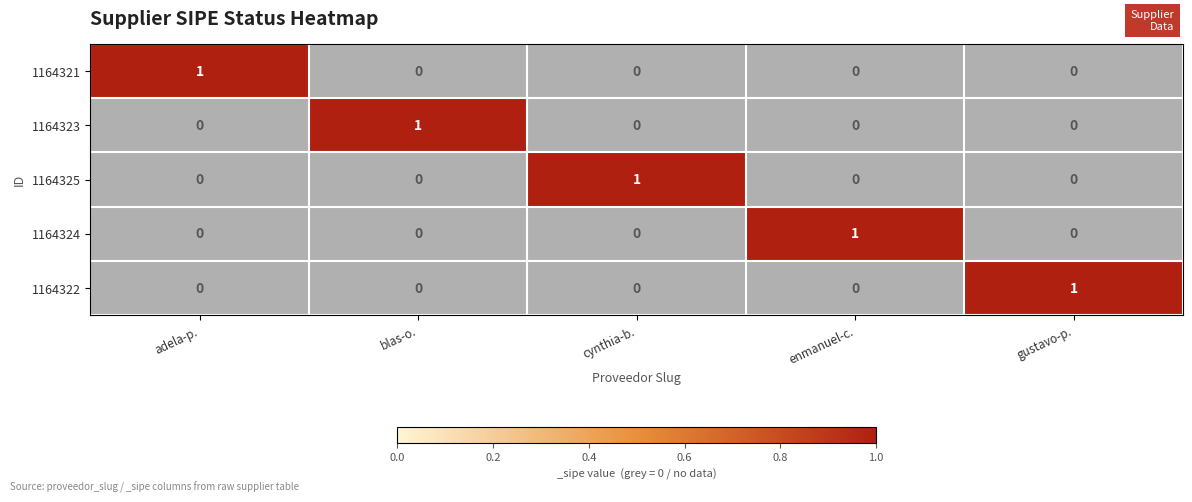

Count the 1164323 values in the range 0 to 1.

5